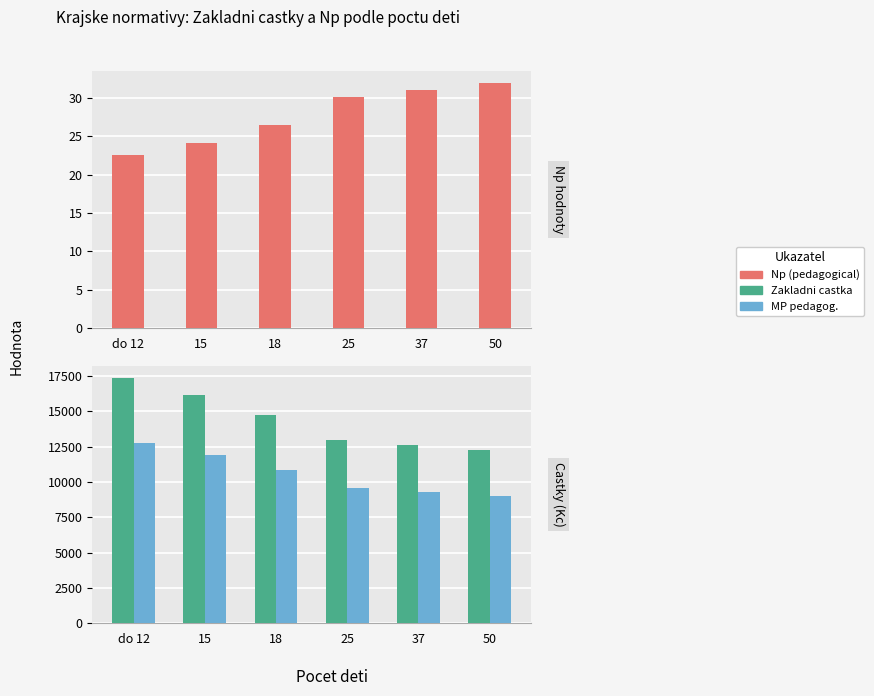

What are all the series names shown in the legend?

Np (pedagogical), Zakladni castka, MP pedagog.